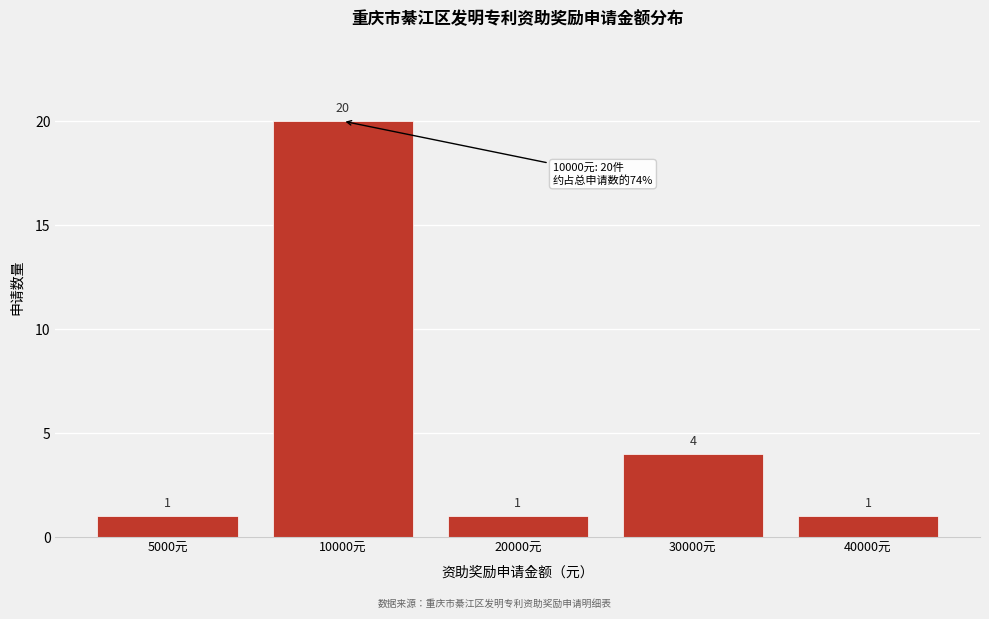

Reading left to right, list all the values displayed in this chart.

1	20	1	4	1